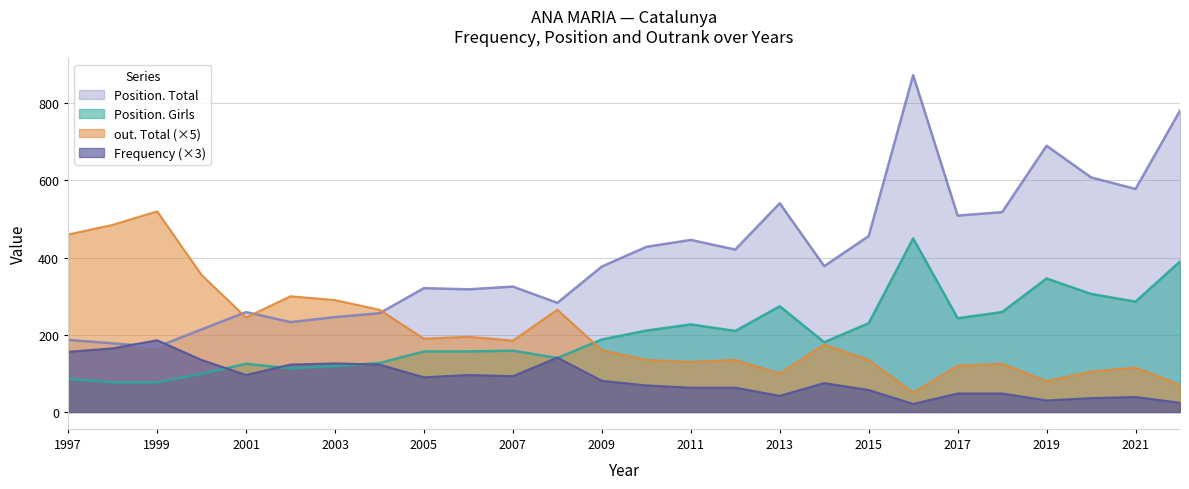

Does the chart have visible grid lines?

Yes